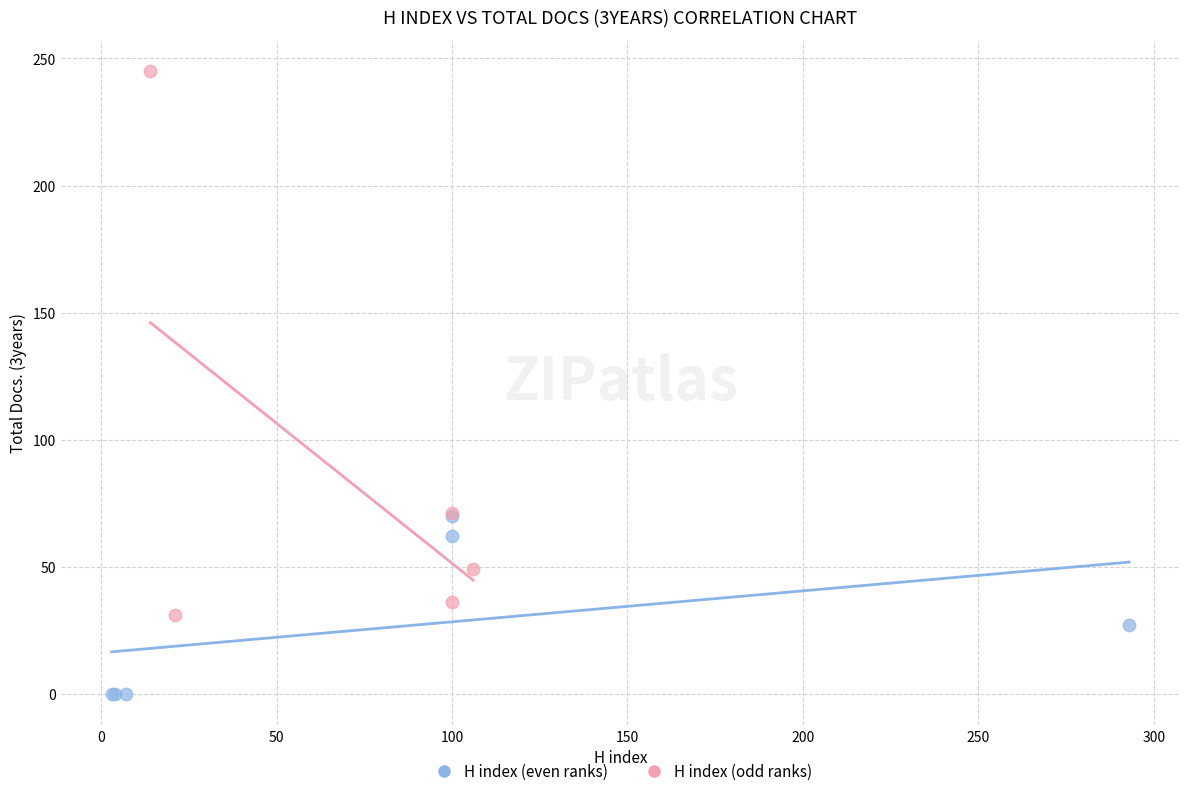

Which series has the largest Y range (max minus min)?

H index (odd ranks)